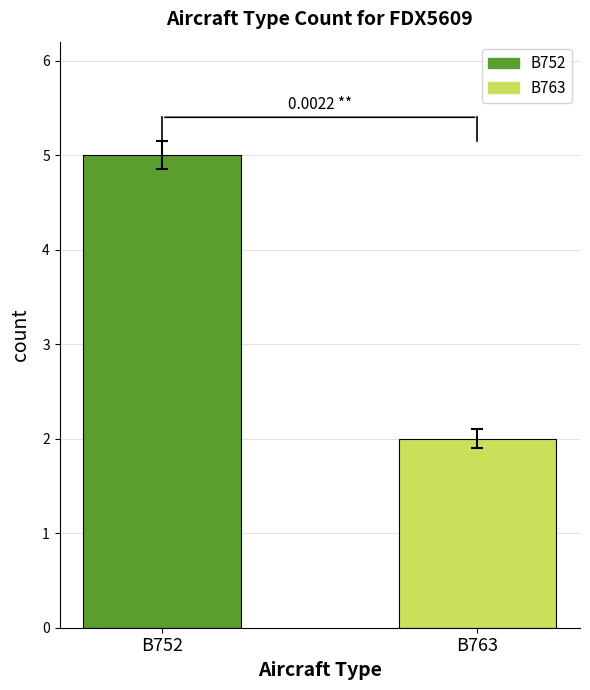

Rank the categories by value from lowest to highest.

B763, B752